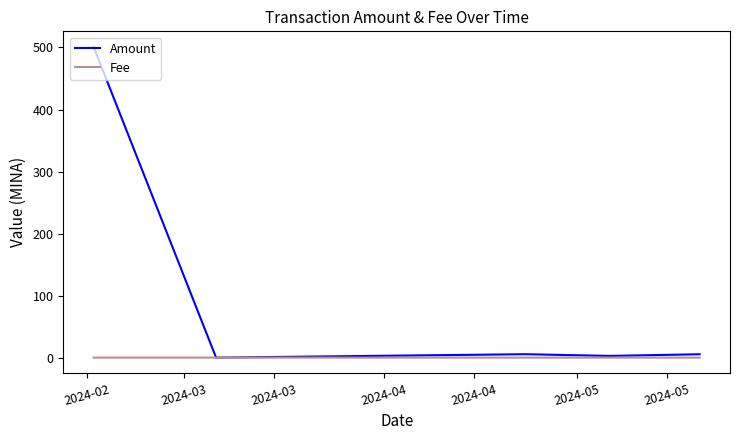

Which series has the largest range (max minus min)?

Amount